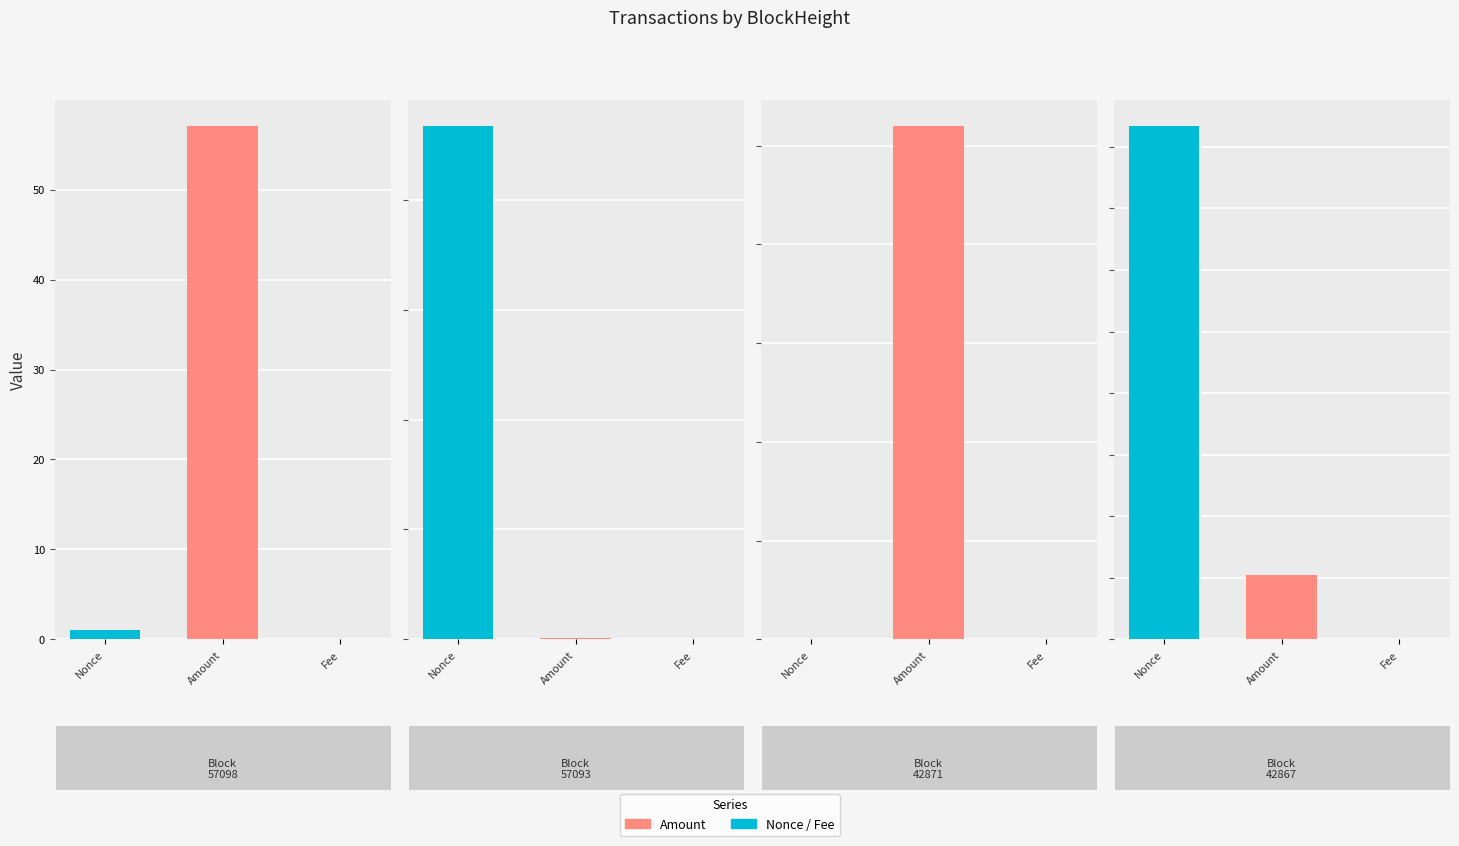

What is the difference between the maximum and second lowest values in the Amount series?

983.9